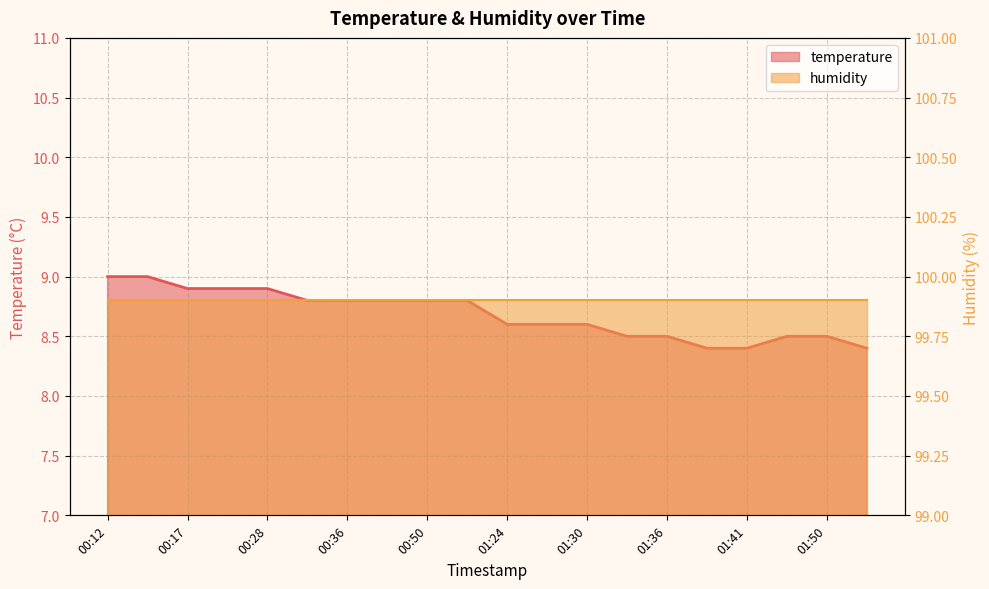

The chart shows a value of 8.8 at 00:36. True or false?

True